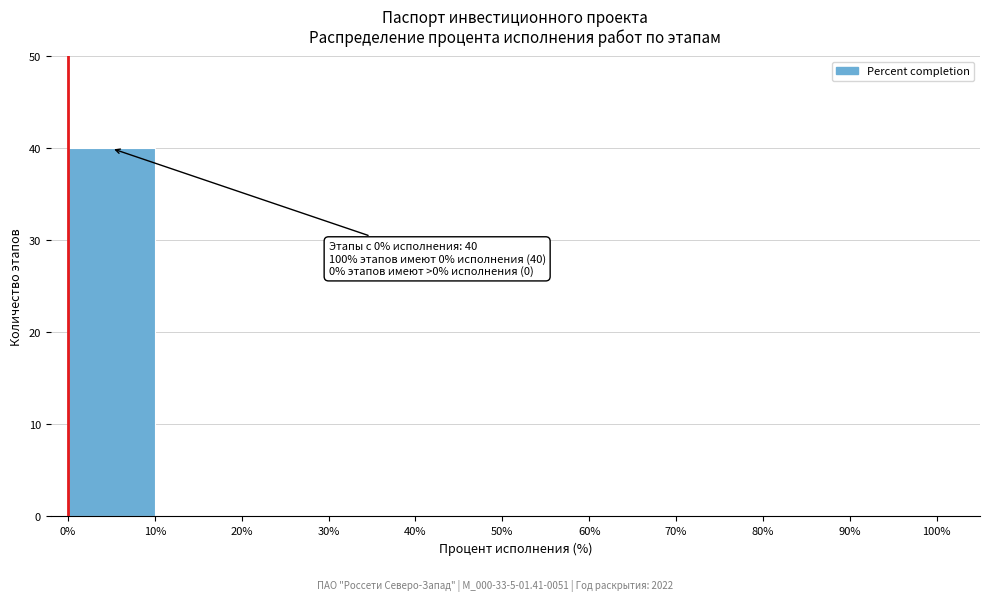

Over which range of the x-axis is the bar tallest?

0% to 10%